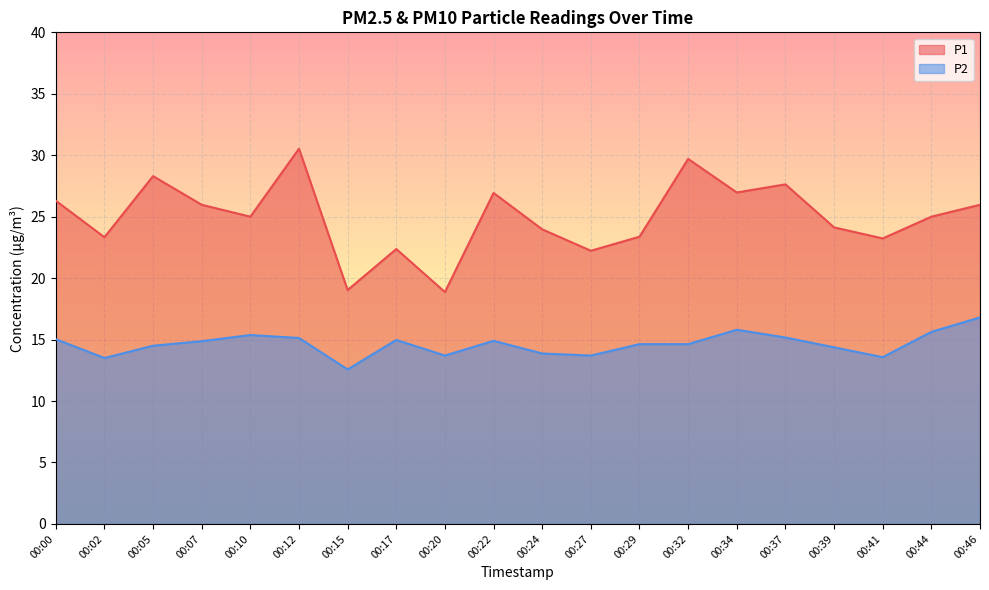

Rank the series by their maximum value, from highest to lowest.

P1, P2